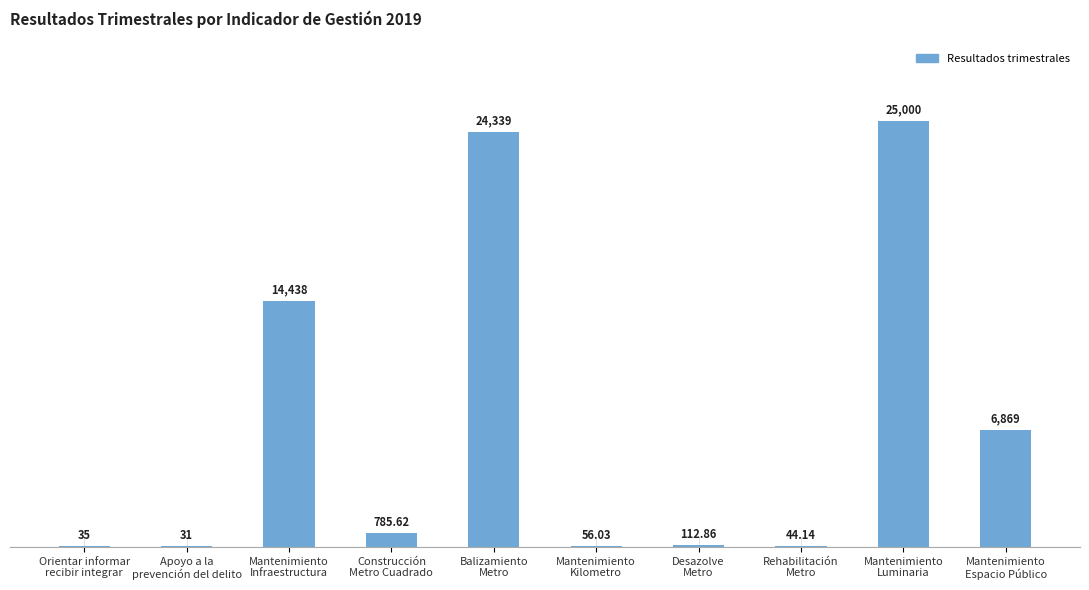

What is the maximum value shown in the chart?

25000.0